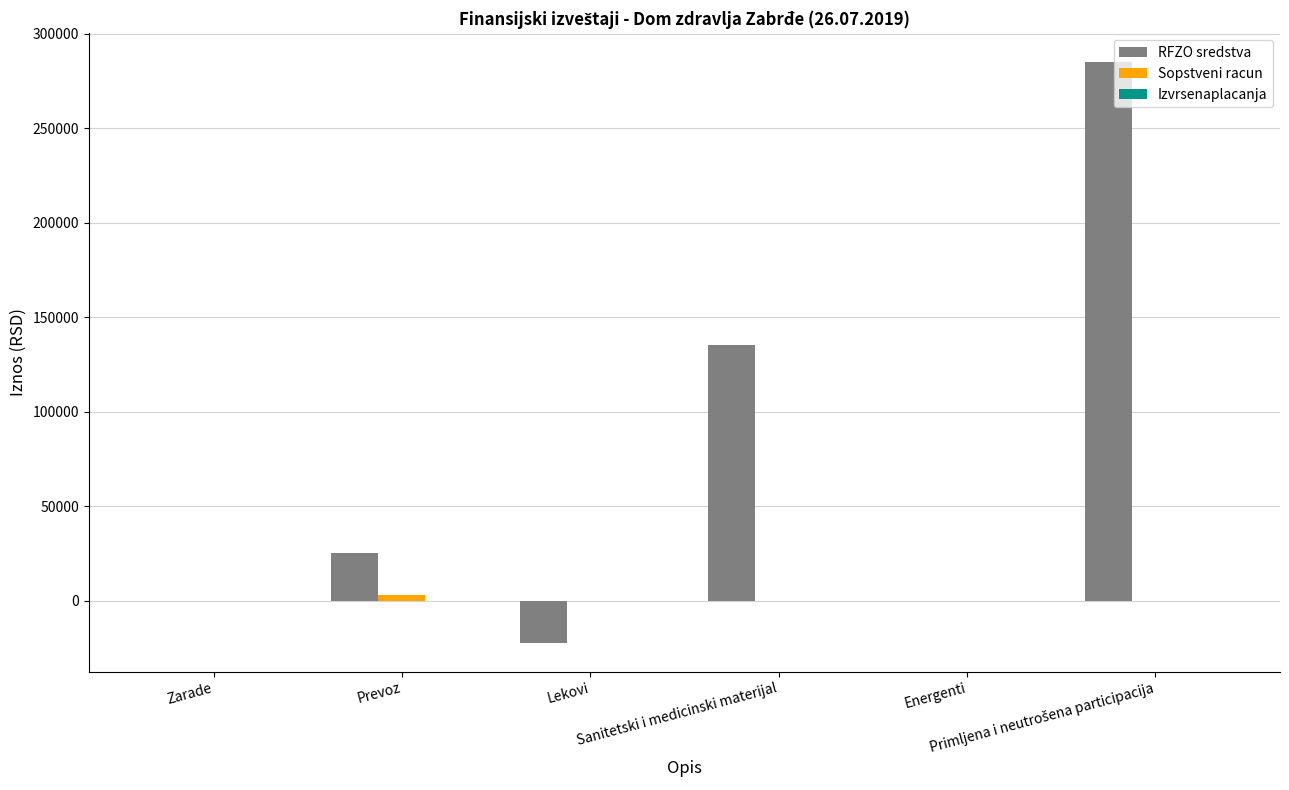

Which series has the largest total across all categories?

RFZO sredstva